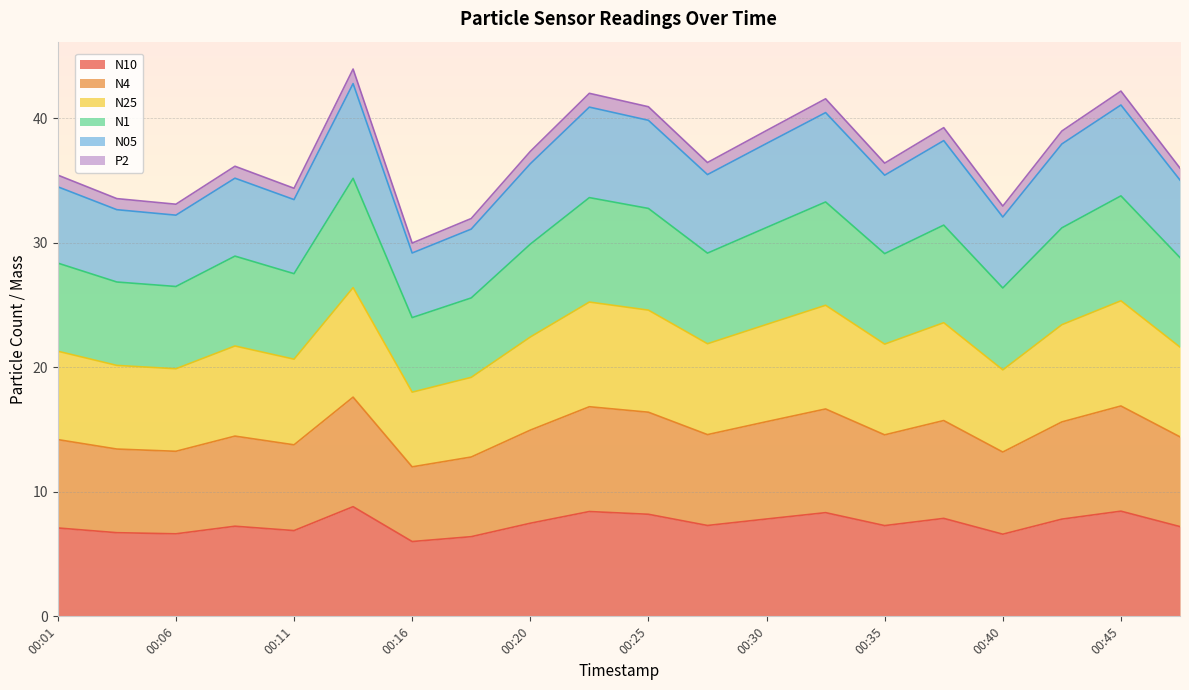

Which series has the largest total across all categories?

N05